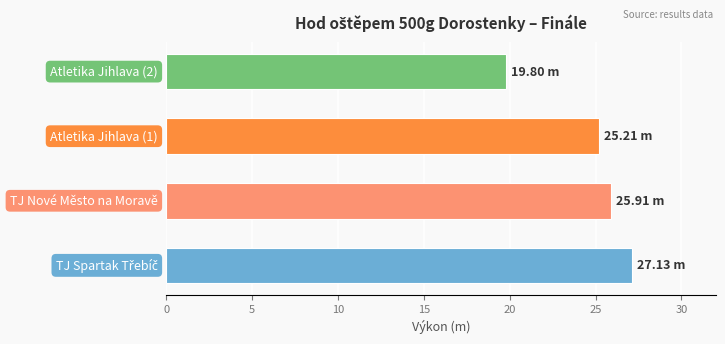

Does the chart contain any negative values?

No